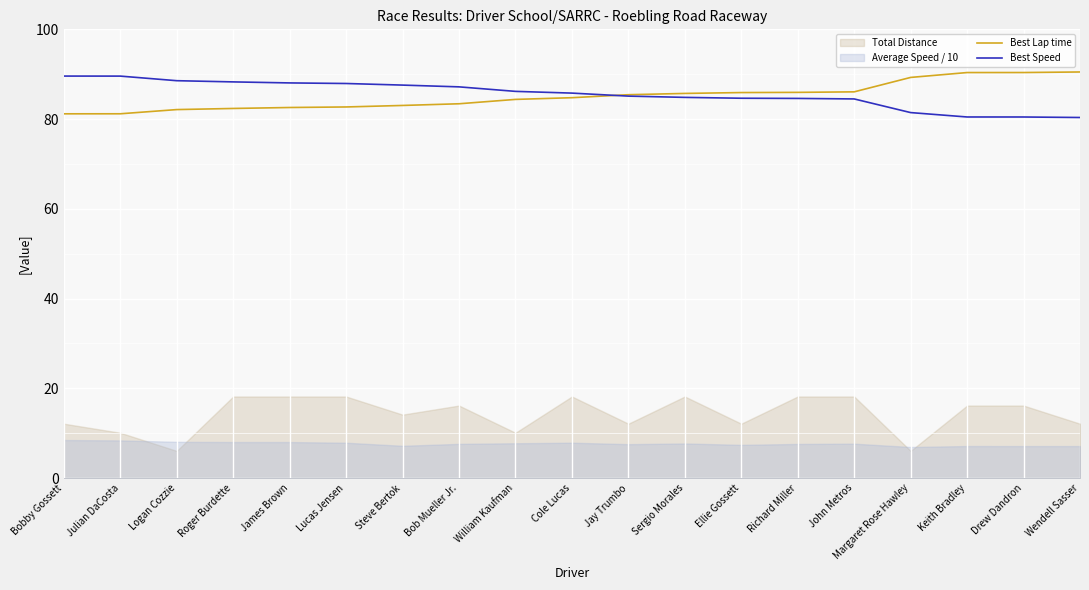

How many lines are shown in the chart?

2